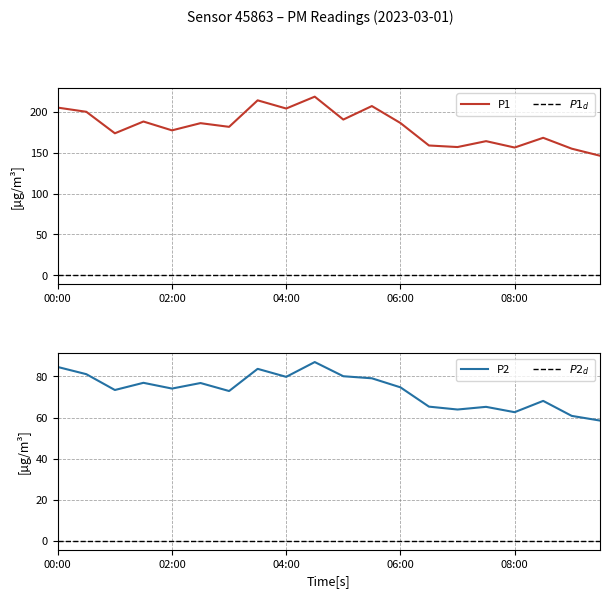

At which category does P1 reach its first local valley?

01:00